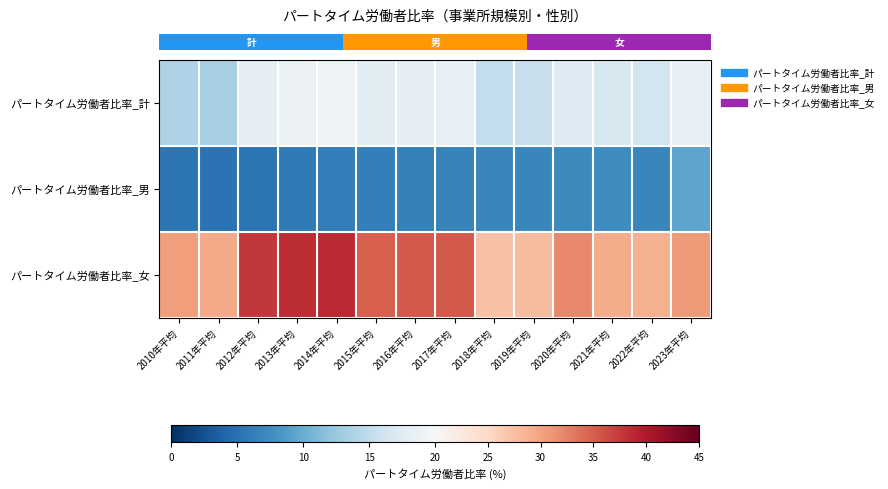

Count the number of data series in this chart.

3